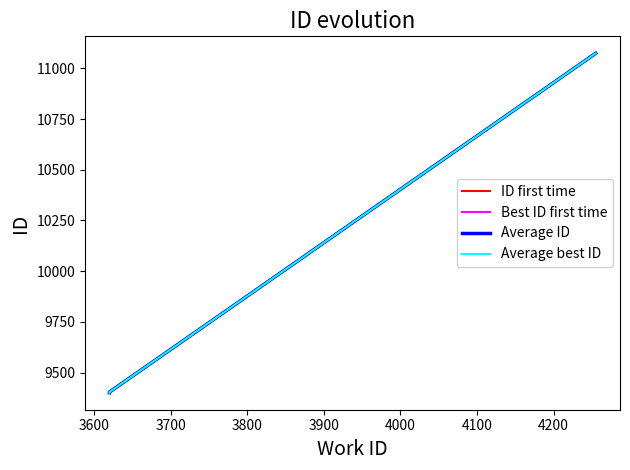

Which series has the widest spread of values?

ID first time